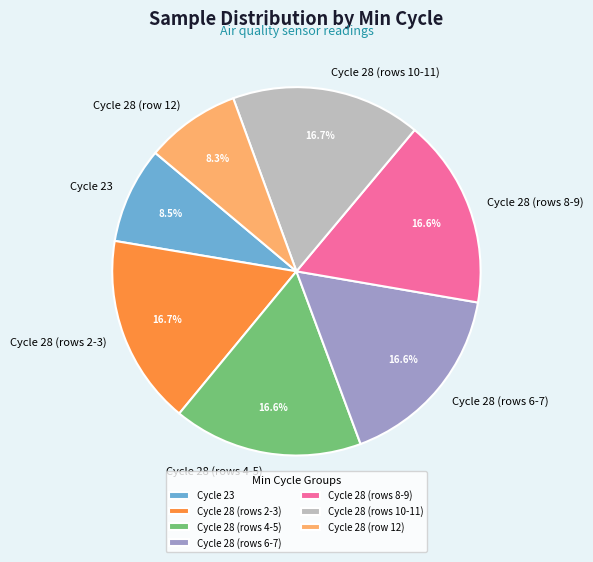

Is there any slice that represents more than half of the pie?

No